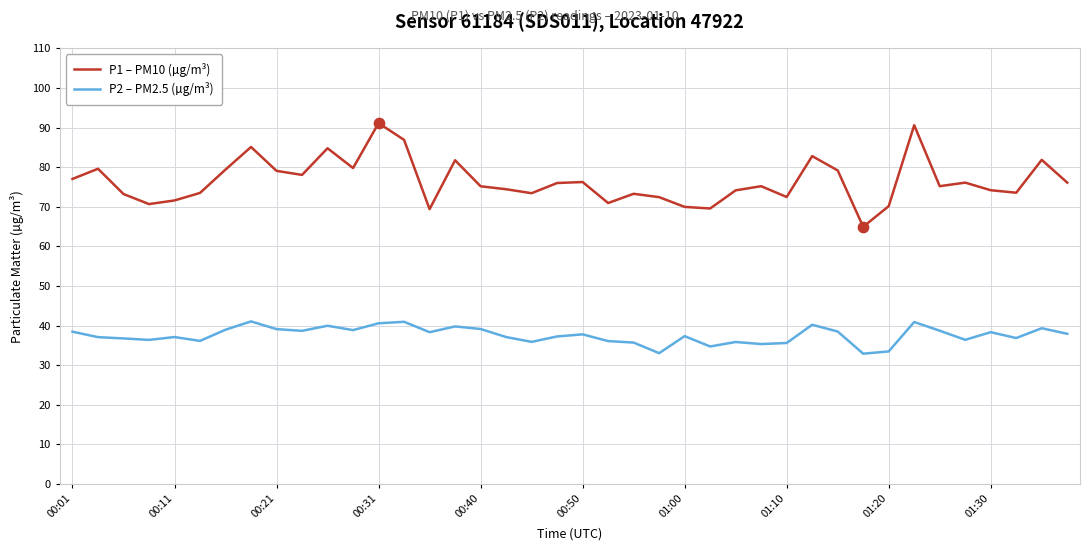

What is the difference between the maximum and minimum values in the P1 – PM10 (µg/m³) series?

26.2